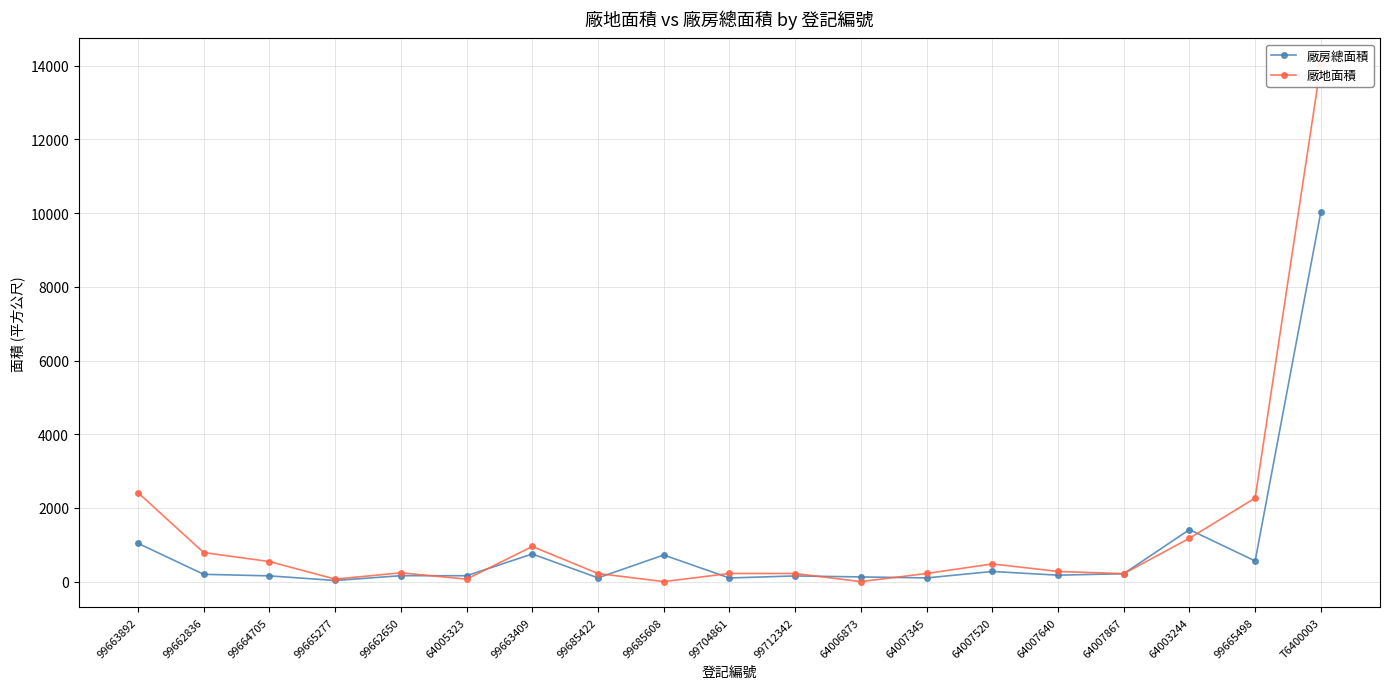

What is the difference between the 廠地面積 values at T6400003 and 64007640?

13764.0